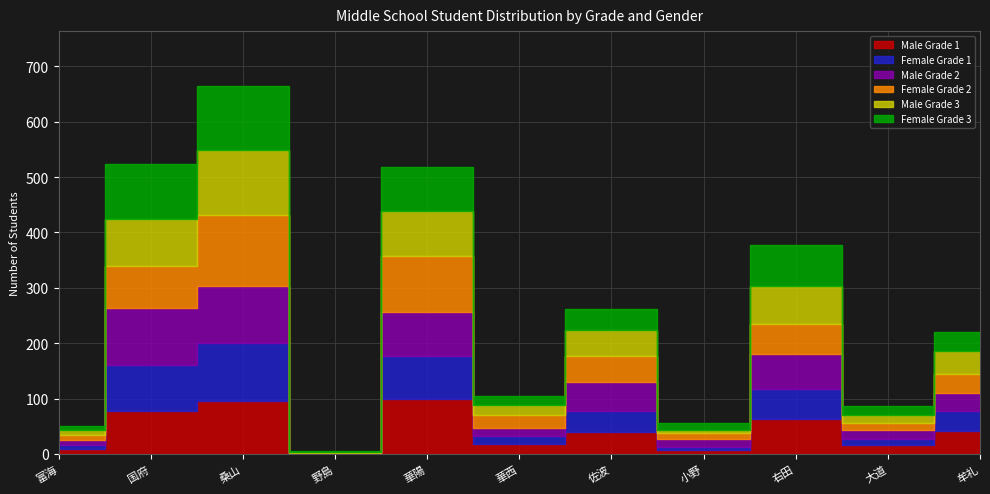

What is the value of the Female Grade 2 point at the 6th from the left?

24